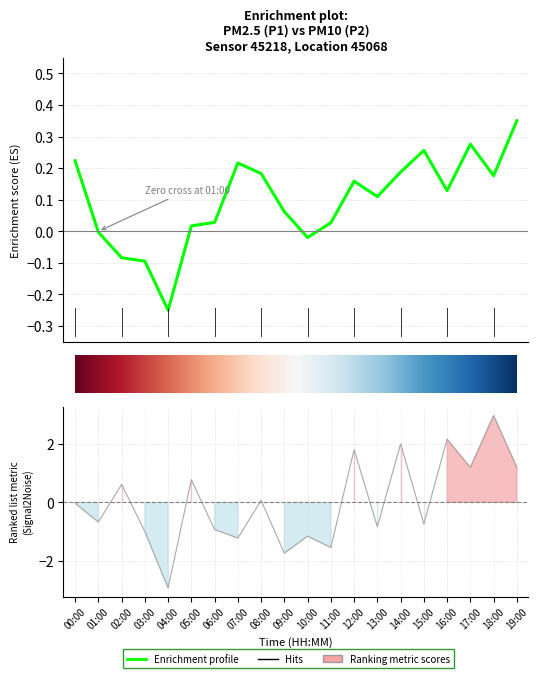

The chart shows a value of -0.9 at 06:00. True or false?

True